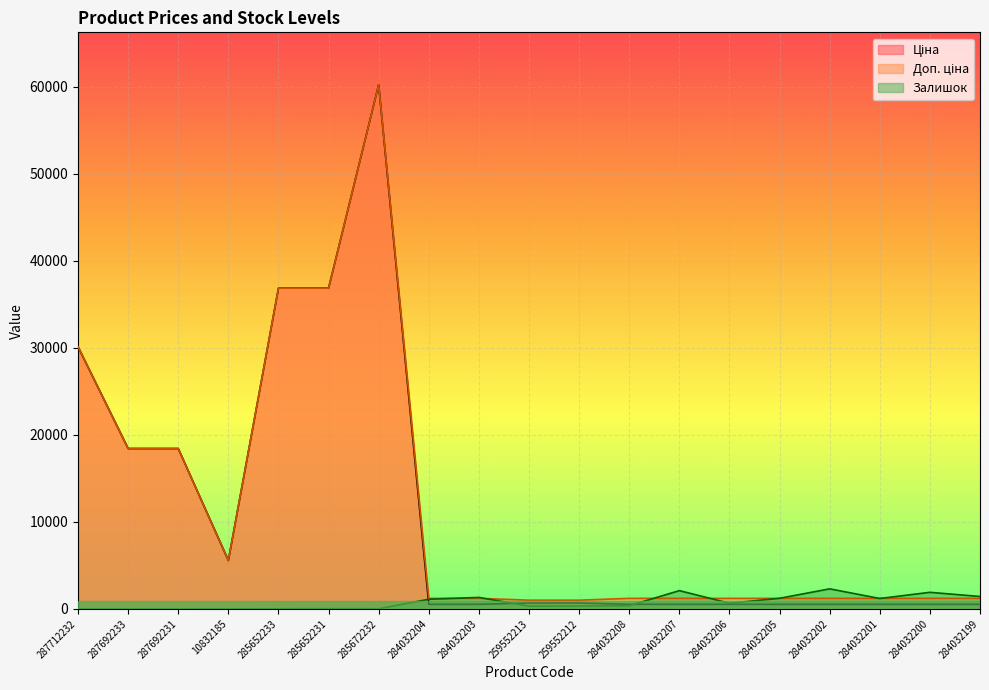

Reading left to right, transcribe all the data shown in this chart.

Ціна: 30102.8	18420.9	18420.9	5560.3	36841.8	36841.8	60205.6	528.2	528.2	679.8	679.8	528.2	528.2	528.2	528.2	528.2	528.2	528.2	528.2
Доп. ціна: 30102.8	18420.9	18420.9	5560.3	36841.8	36841.8	60205.6	1210.7	1210.7	1004.1	1004.1	1210.7	1210.7	1210.7	1210.7	1210.7	1210.7	1210.7	1210.7
Залишок: 0.0	0.0	0.0	6.0	14.0	23.0	16.0	1110.0	1319.0	317.0	334.0	371.0	2099.0	653.0	1219.0	2304.0	1197.0	1905.0	1426.0